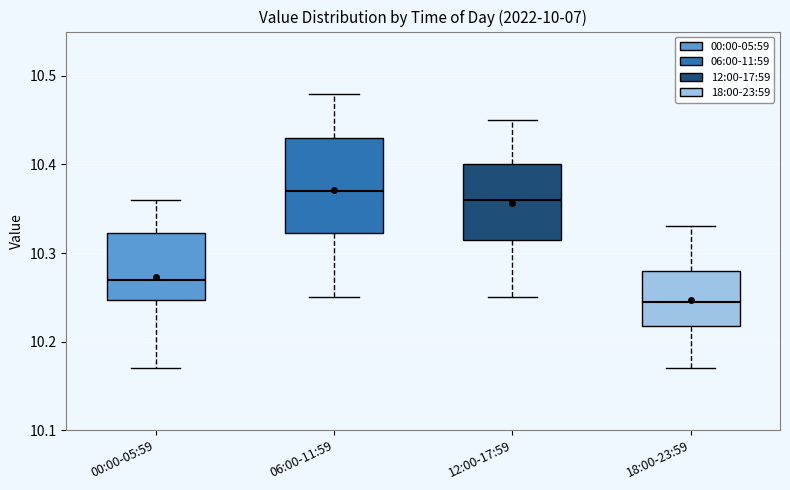

Where is the upper edge of the box for 00:00-05:59 on the y-axis? The values are not printed on the chart, so give them approximately, as read against the axis.

10.32